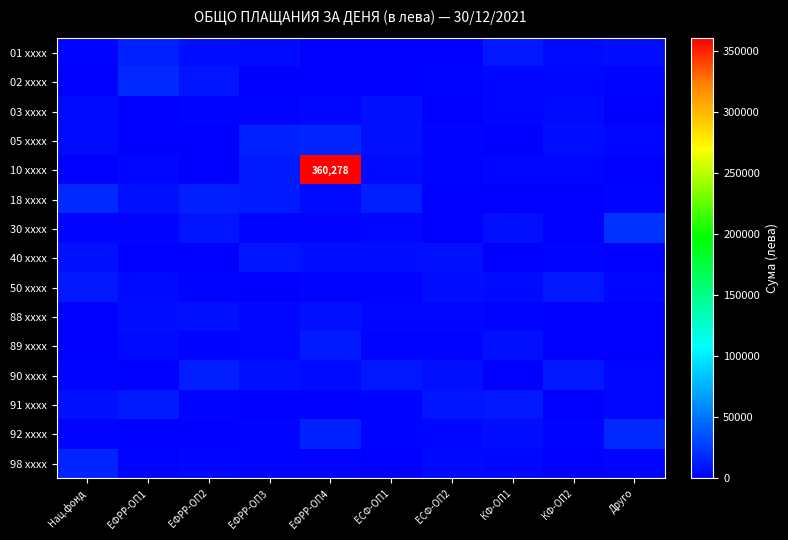

The 92 xxxx series shows 1250.6 at ЕФРР-ОП3. True or false?

False